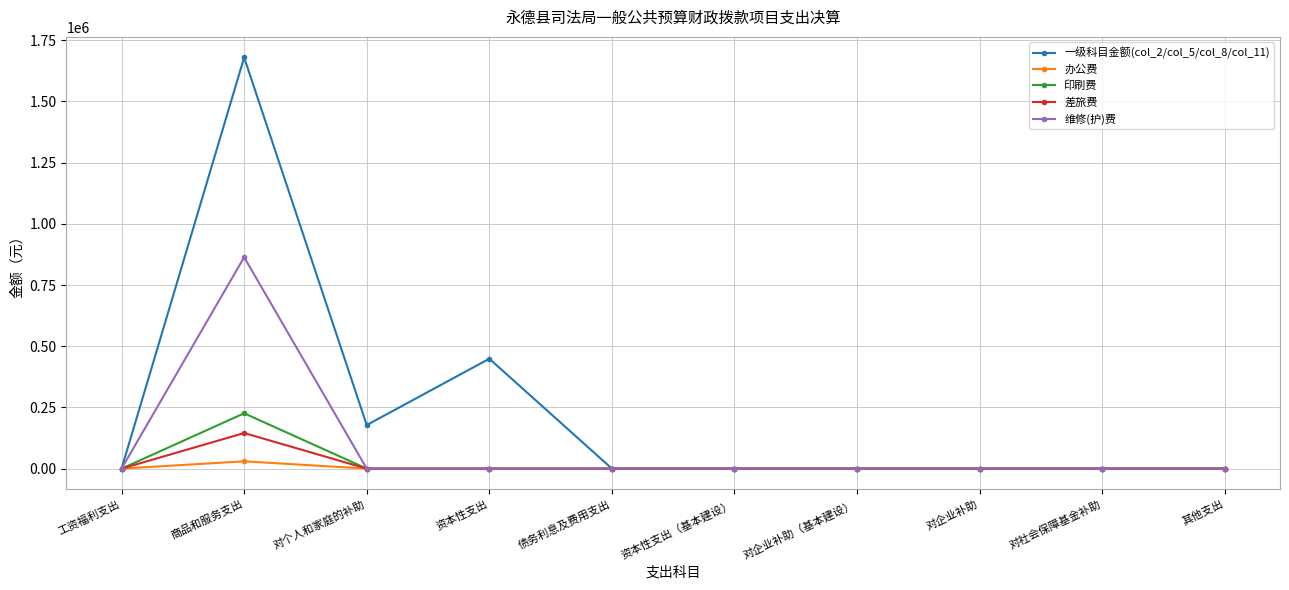

How many values in the 差旅费 series exceed 0?

1